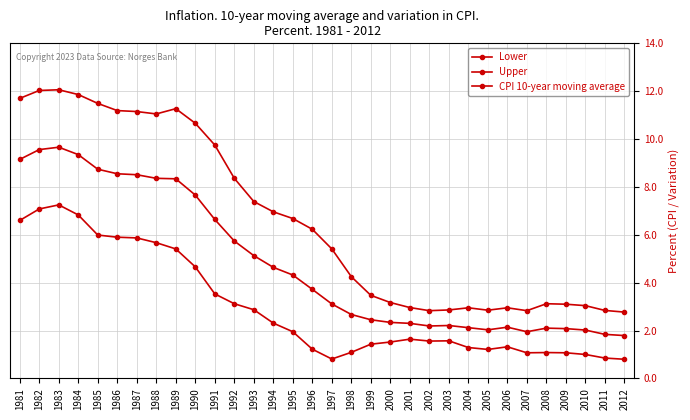

True or false: Lower and CPI 10-year moving average cross at least once.

False